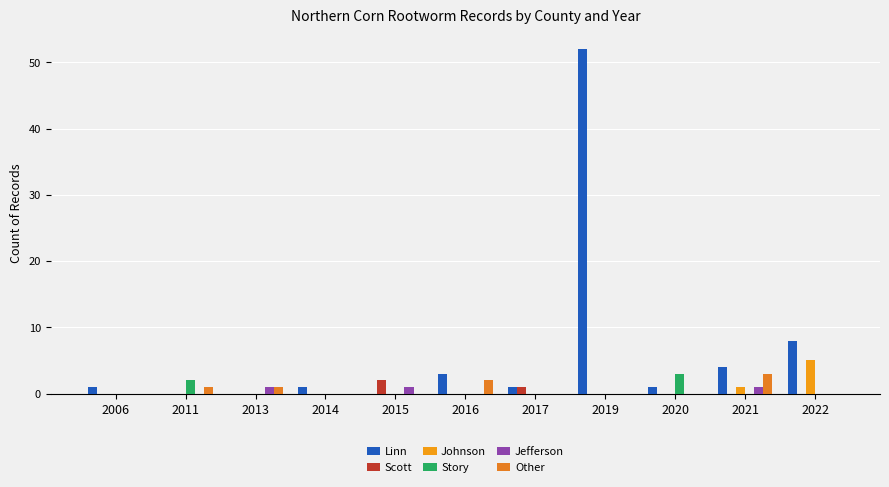

Reading left to right, transcribe all the data shown in this chart.

Linn: 1	0	0	1	0	3	1	52	1	4	8
Scott: 0	0	0	0	2	0	1	0	0	0	0
Johnson: 0	0	0	0	0	0	0	0	0	1	5
Story: 0	2	0	0	0	0	0	0	3	0	0
Jefferson: 0	0	1	0	1	0	0	0	0	1	0
Other: 0	1	1	0	0	2	0	0	0	3	0